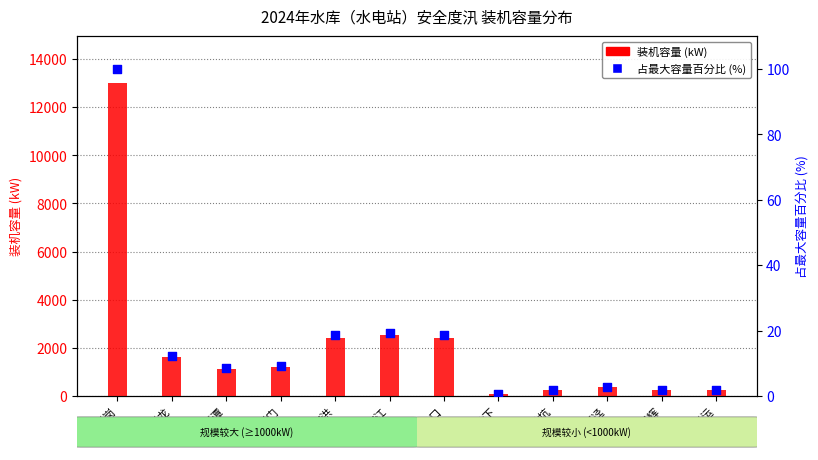

At which category is the sum across all series the highest?

长岗